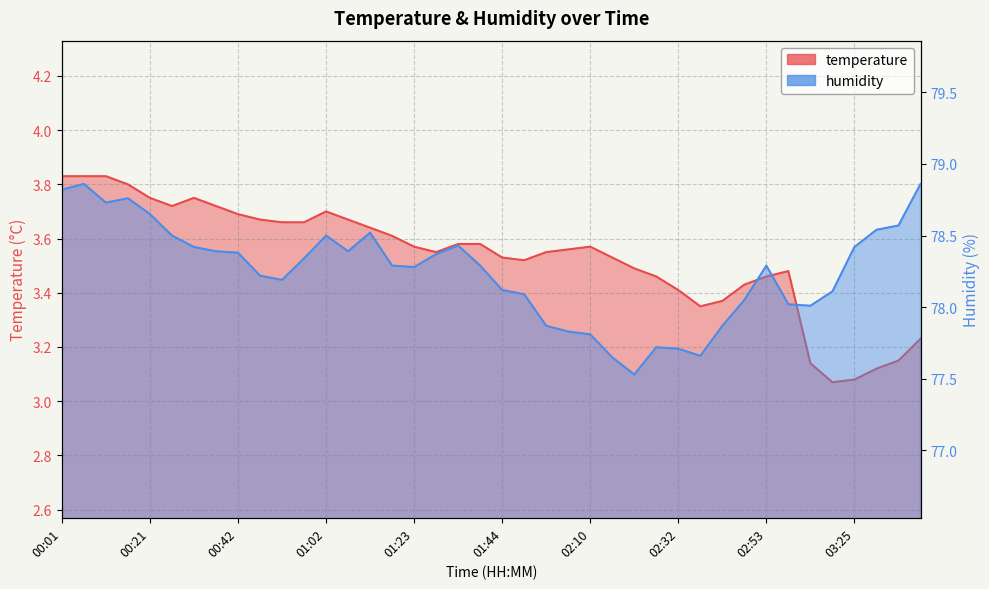

What is the difference between the maximum and second lowest values in the humidity series?

1.2